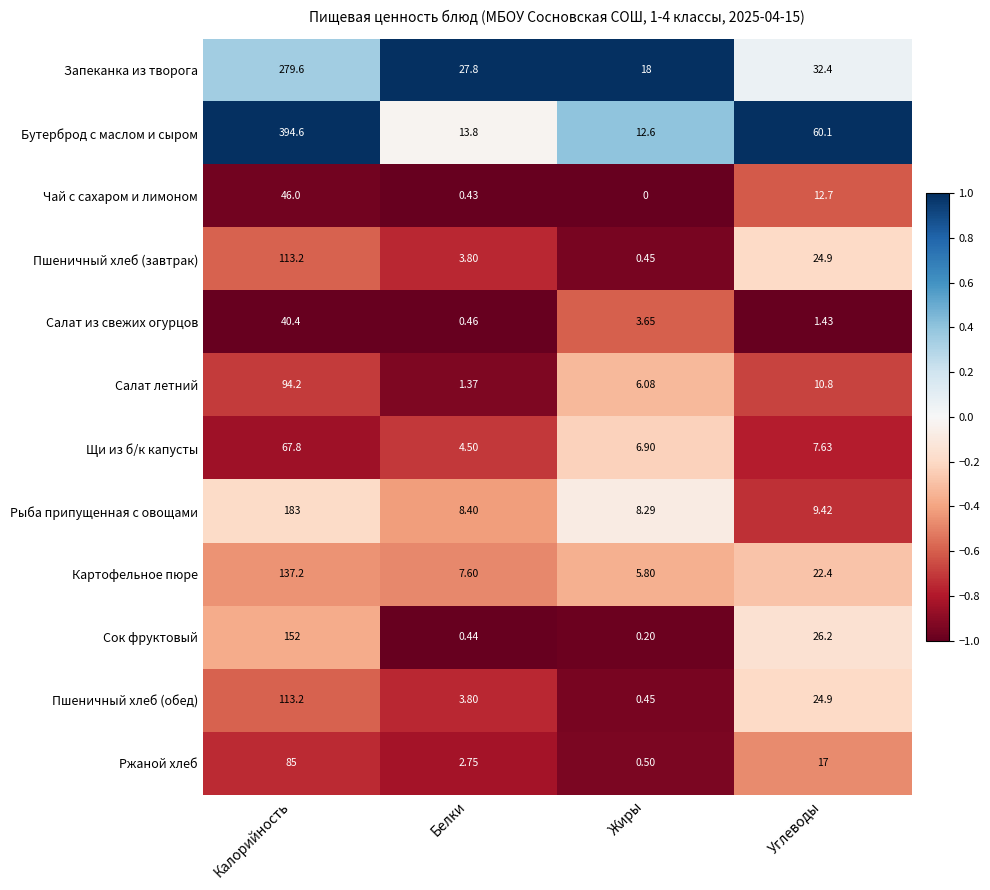

Which category has the highest value across all series?

Калорийность